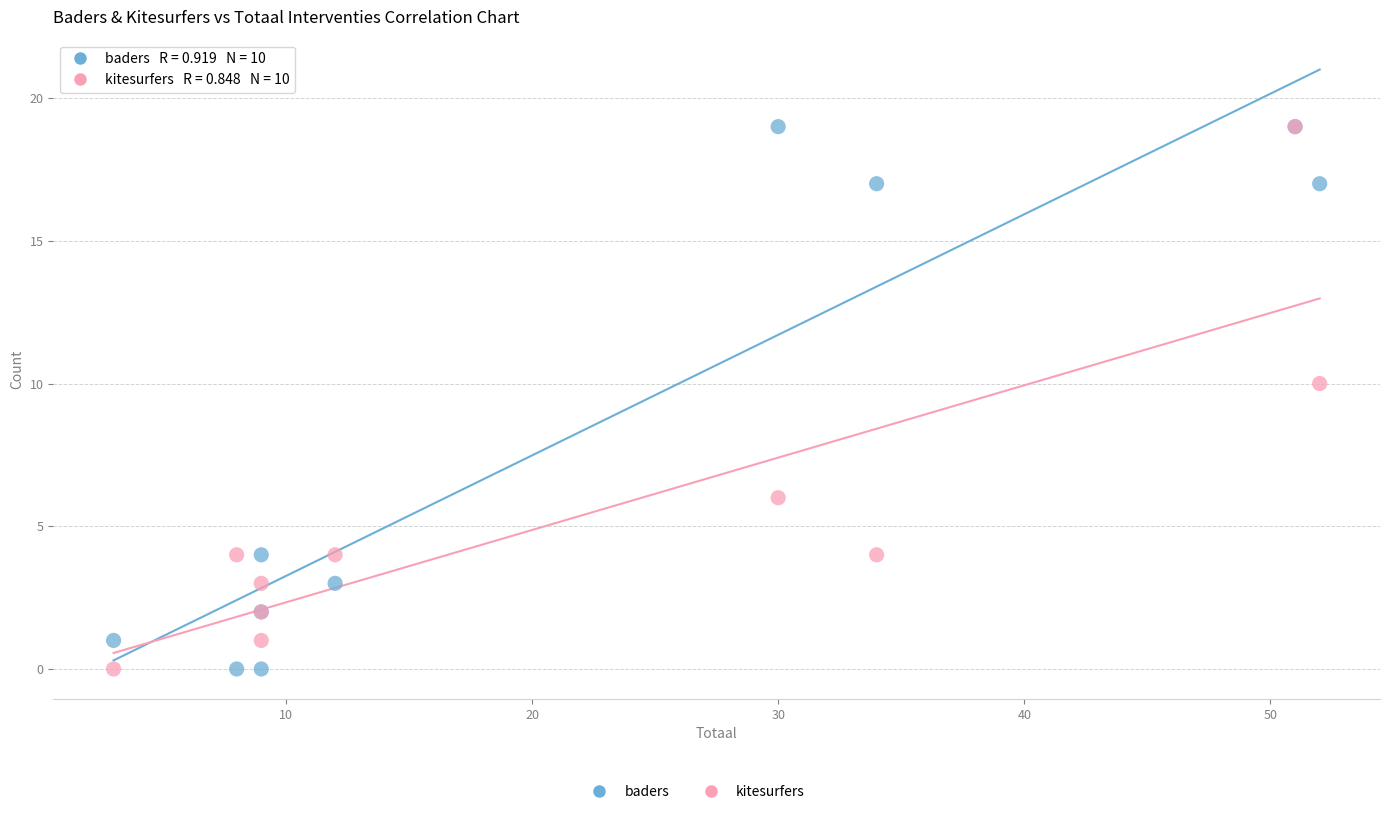

Across all series, what Y value is closest to 9?

10